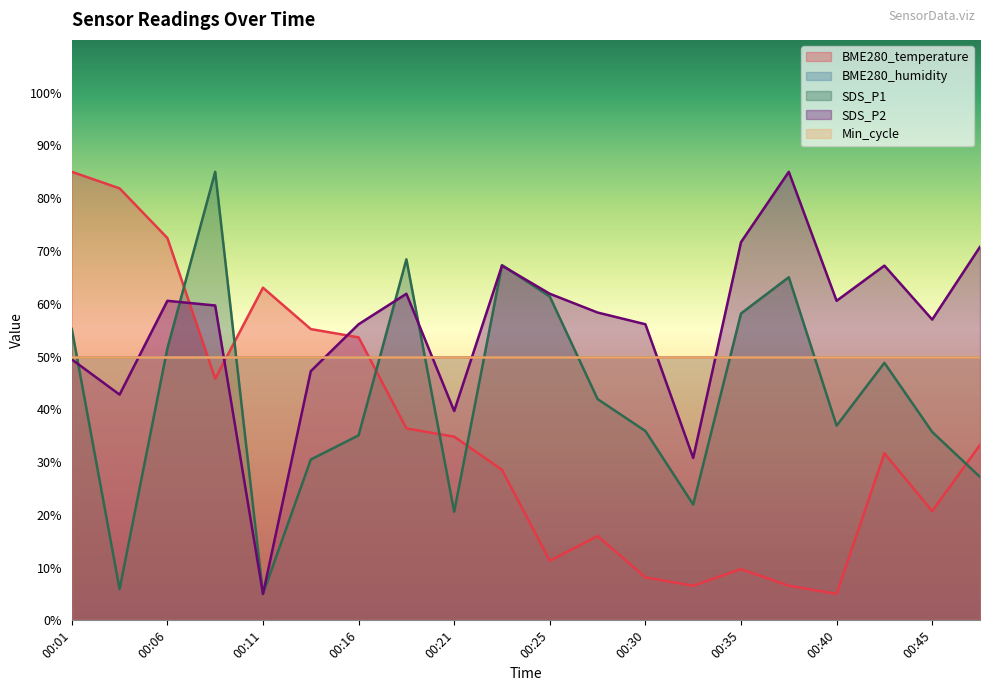

Where do SDS_P2 and BME280_temperature first cross each other?

00:06 and 00:08